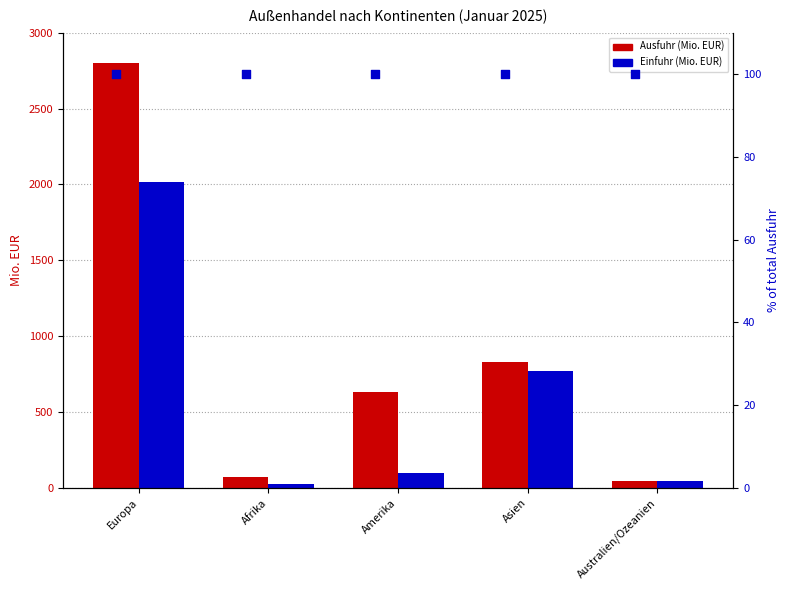

Is the value of Einfuhr (Mio. EUR) at Europa greater than the value of % of total Ausfuhr at Australien/Ozeanien?

Yes